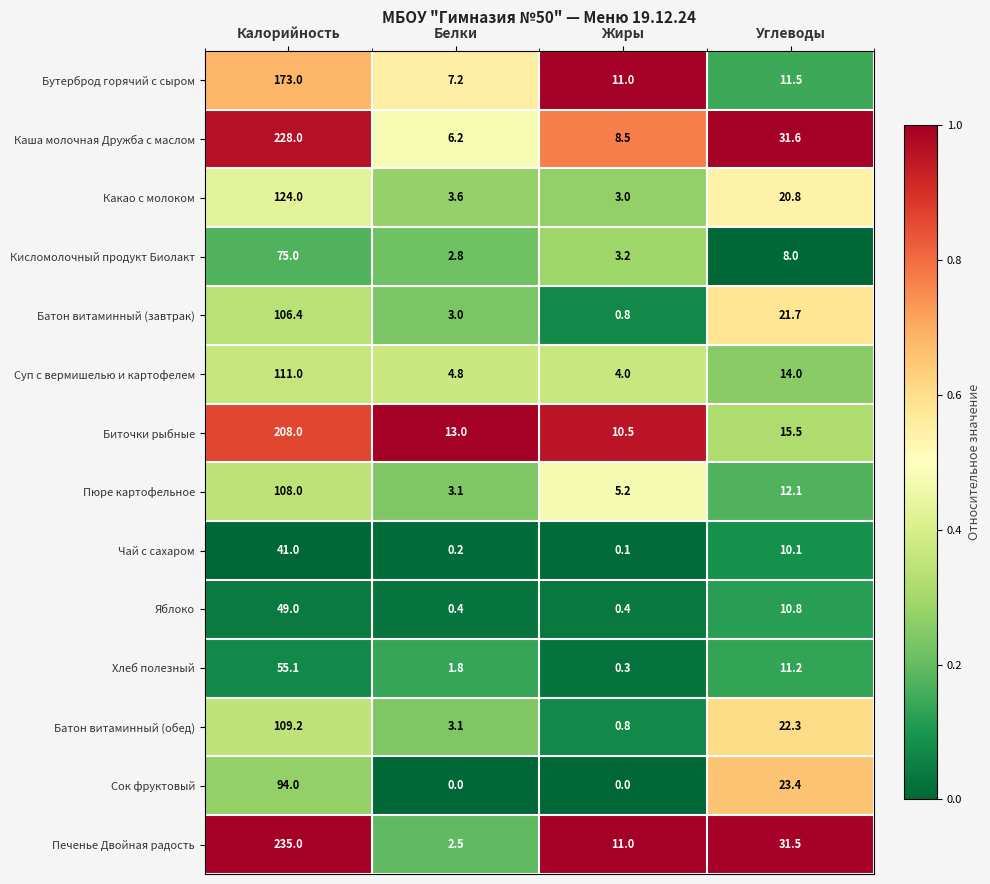

The Бутерброд горячий с сыром series shows 11.0 at Жиры. True or false?

True